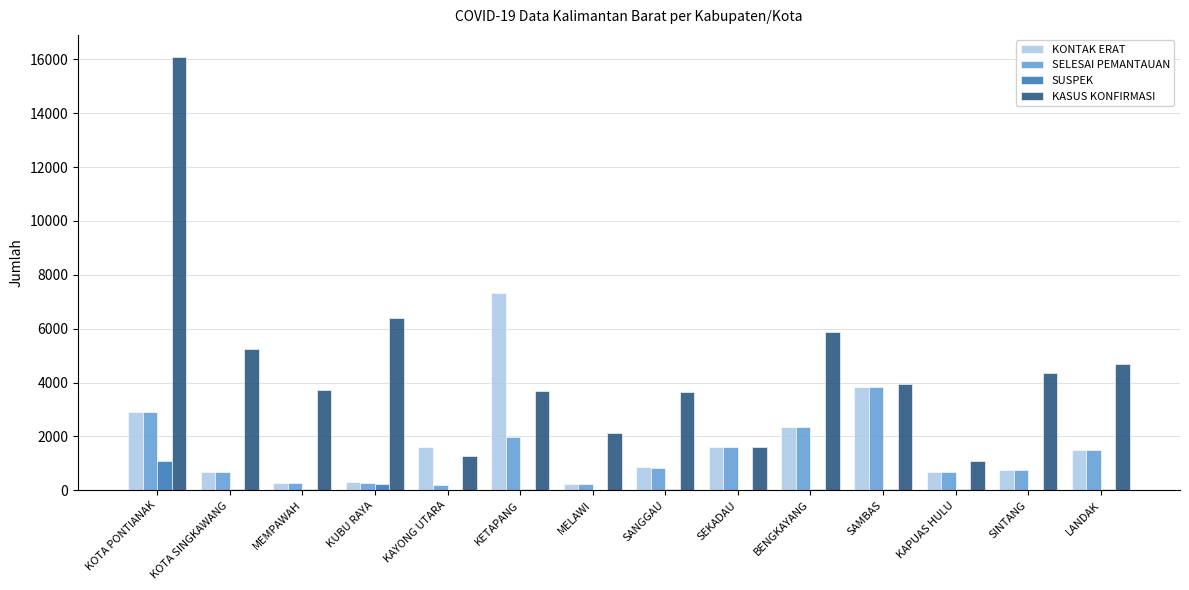

What is the sum of all SELESAI PEMANTAUAN values?

18115